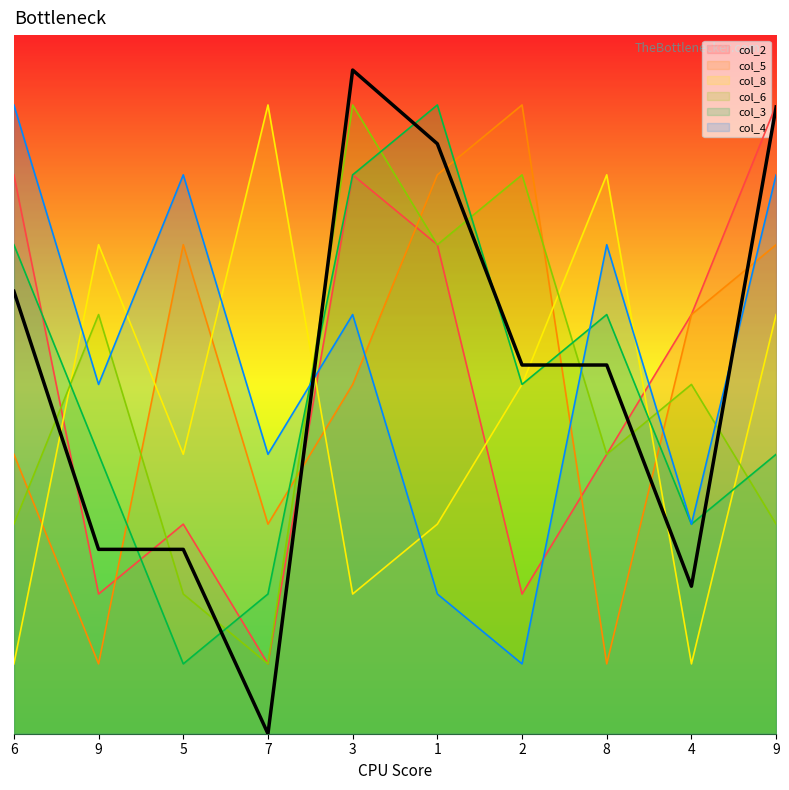

Where do col_5 and col_3 first cross each other?

9 and 5